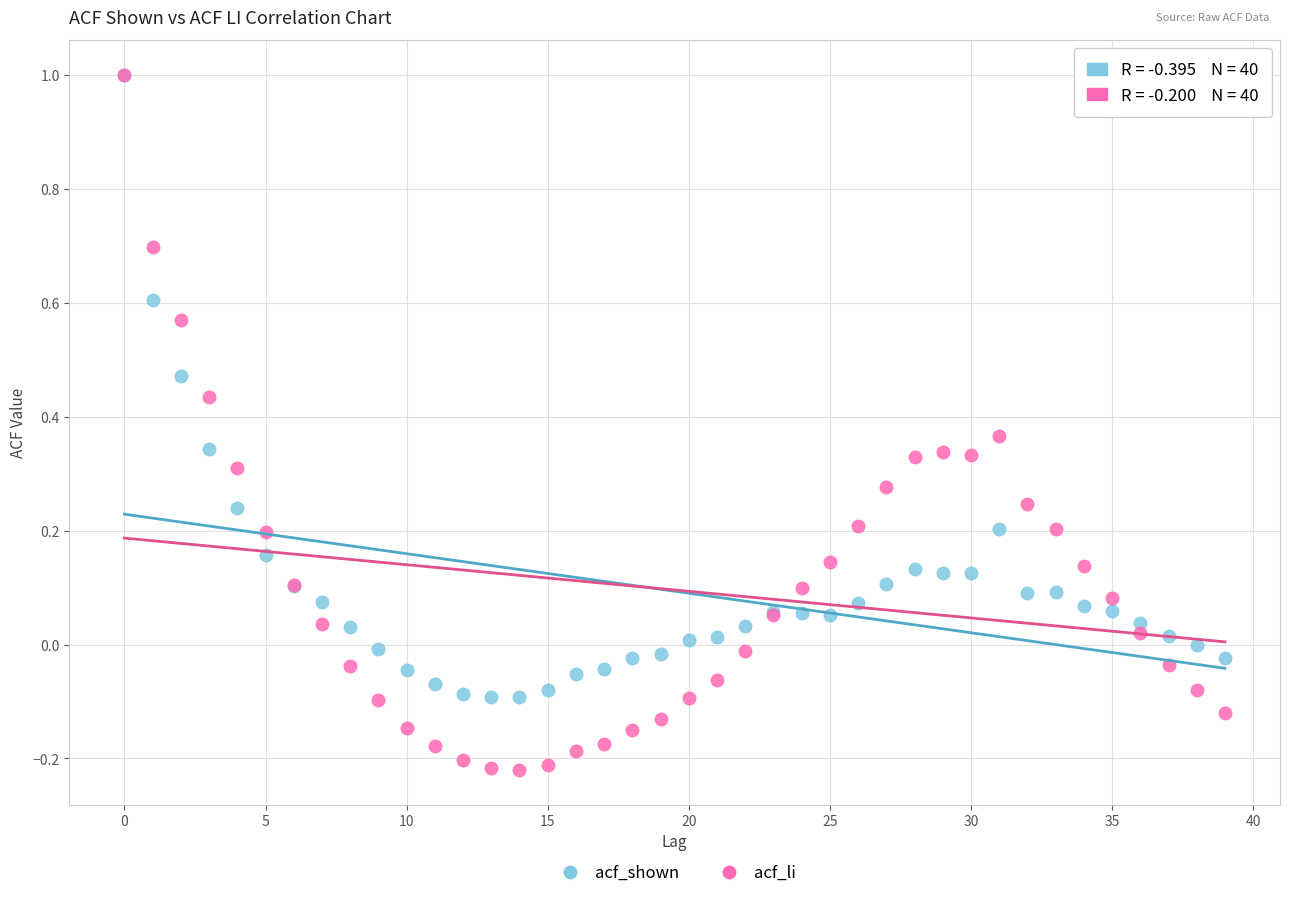

Which series contains the lowest Y value?

acf_li